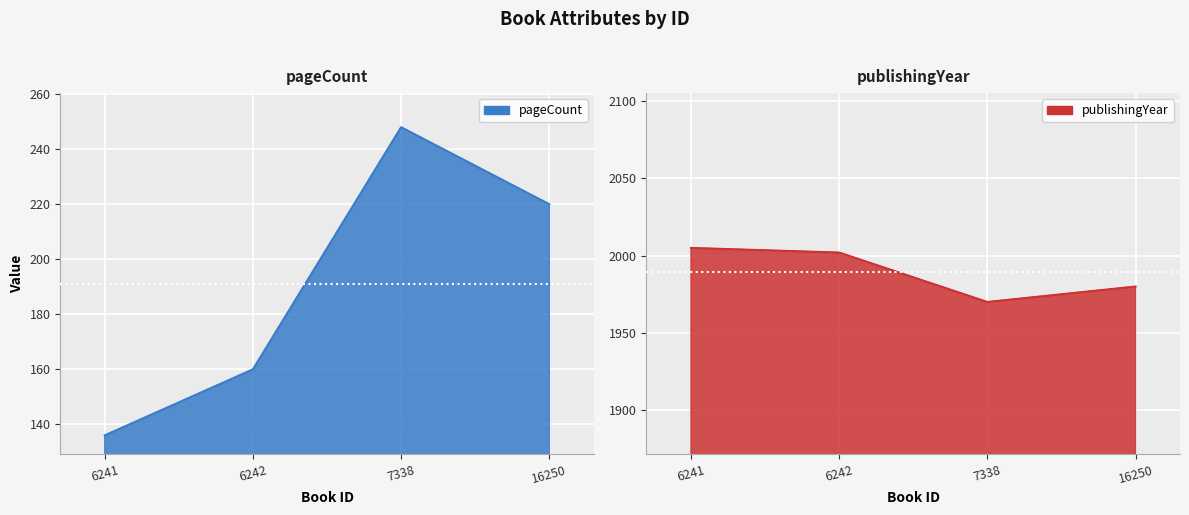

Reading left to right, what are all the values shown in this chart?

pageCount: 6241=136	6242=160	7338=248	16250=220
publishingYear: 6241=2005	6242=2002	7338=1970	16250=1980